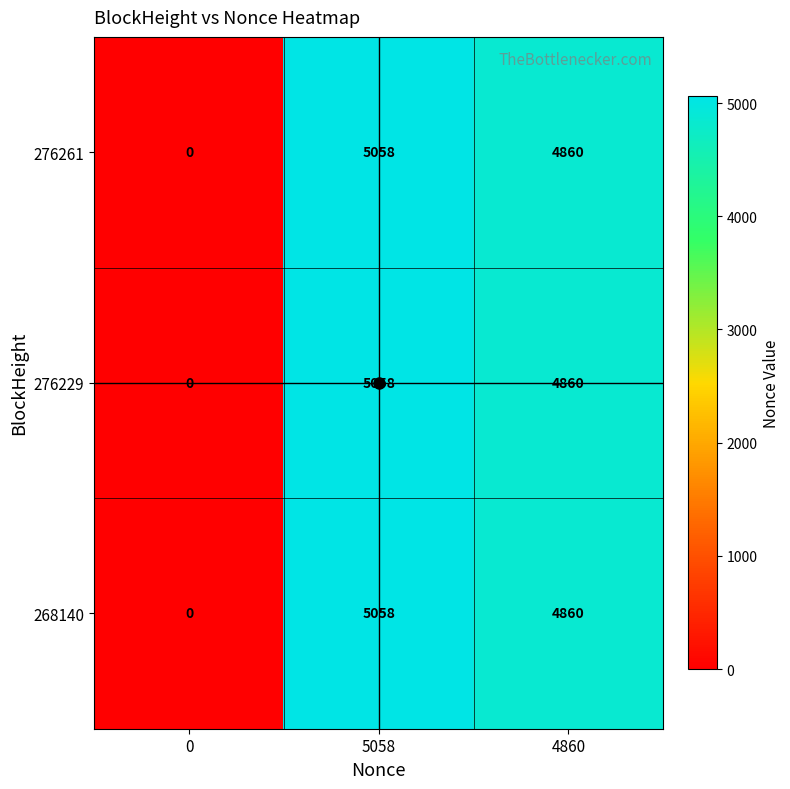

Where does the 268140 series first go above 4860?

5058